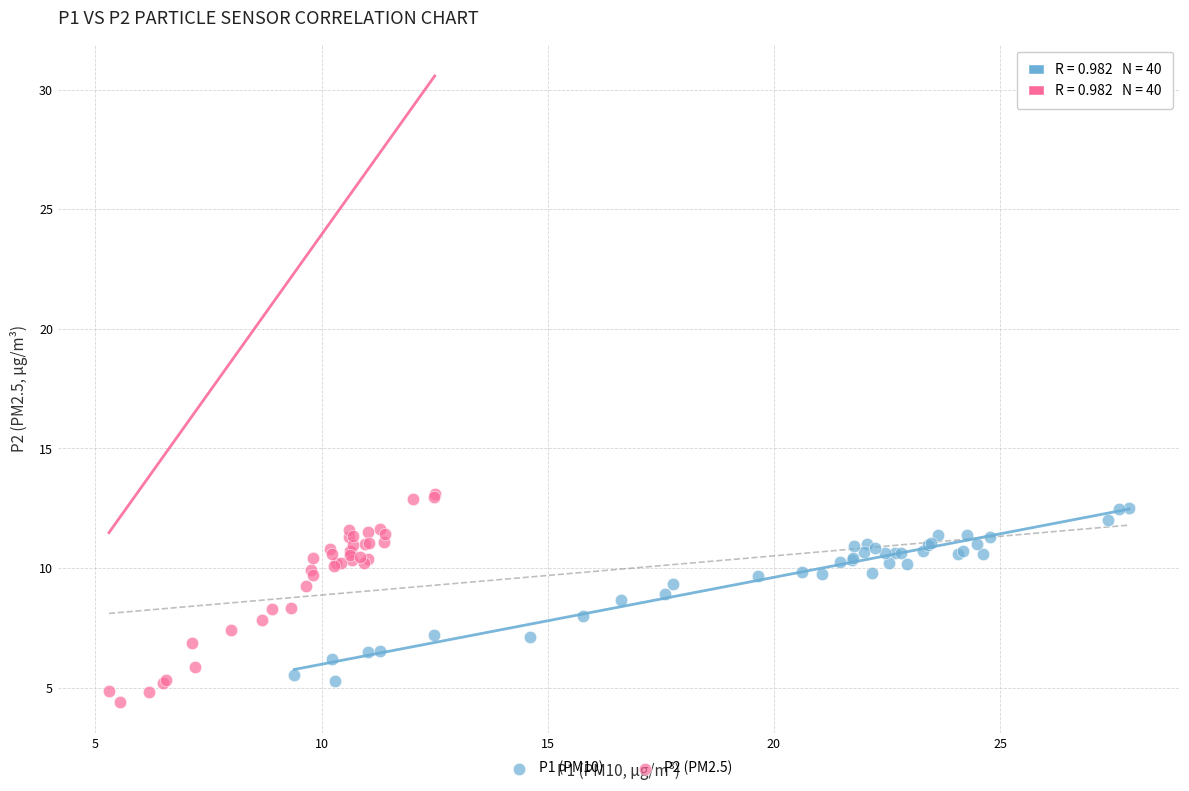

Which series has the widest spread of Y values?

P2 (PM2.5)